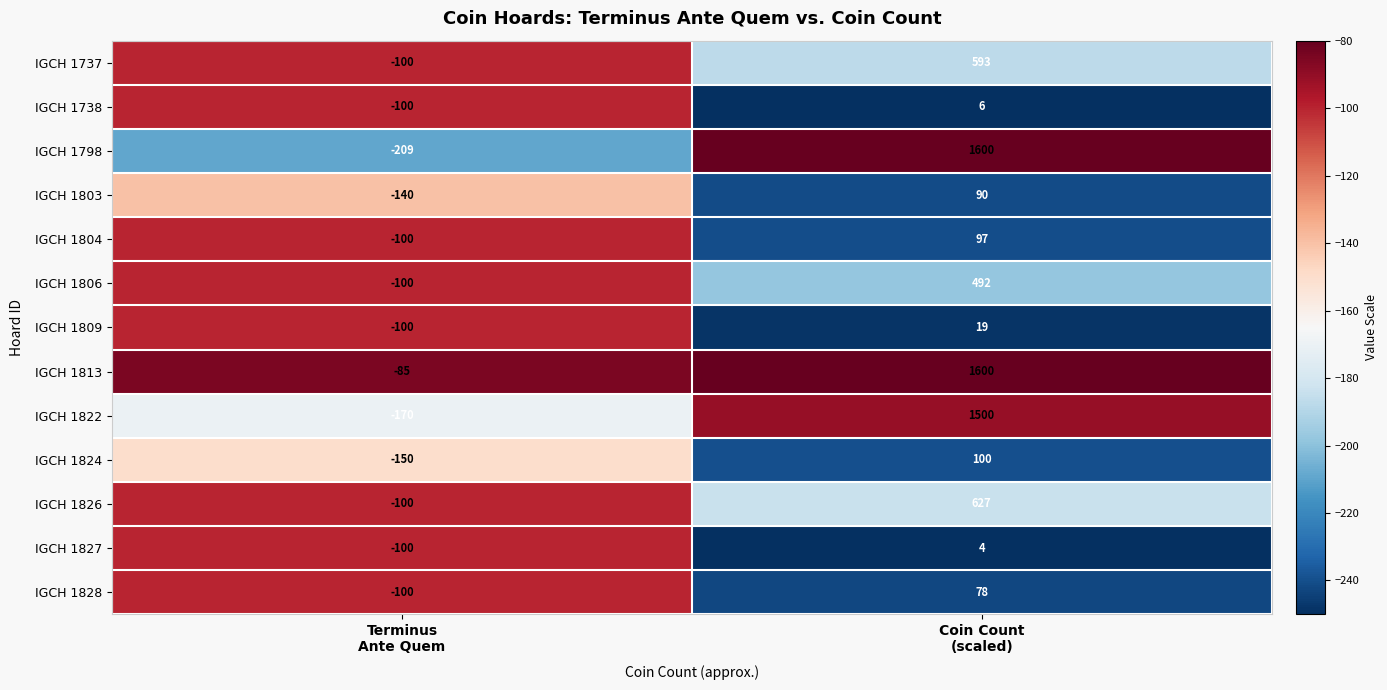

What is the minimum value shown in the chart?

-209